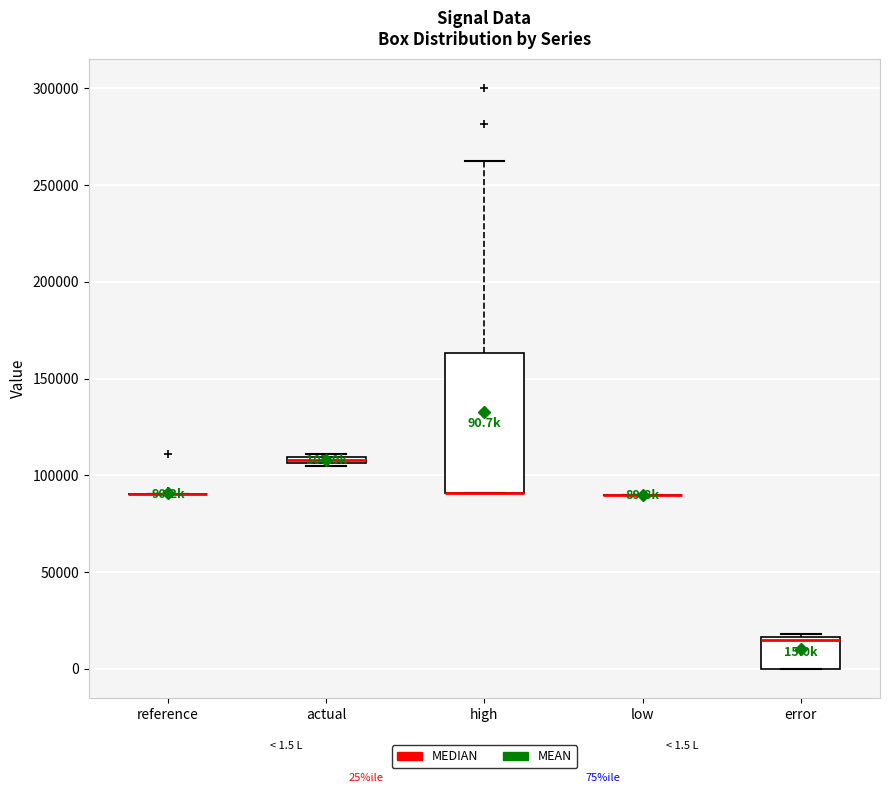

Which box is the tallest, from its lower edge to its upper edge?

high